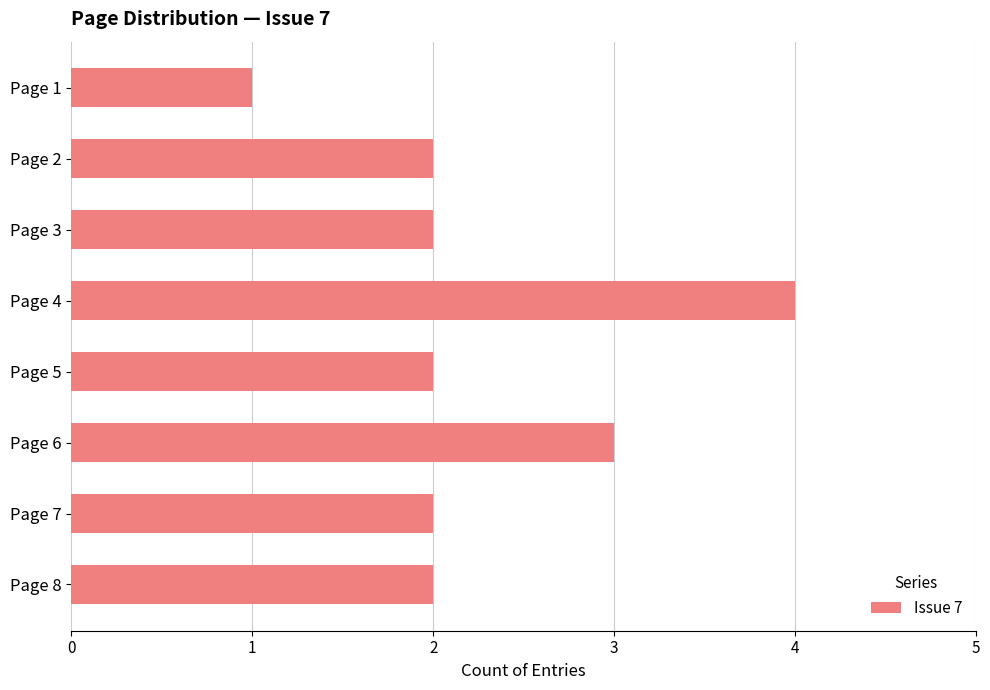

Reading bottom to top, transcribe all the data shown in this chart.

Page 8=2	Page 7=2	Page 6=3	Page 5=2	Page 4=4	Page 3=2	Page 2=2	Page 1=1